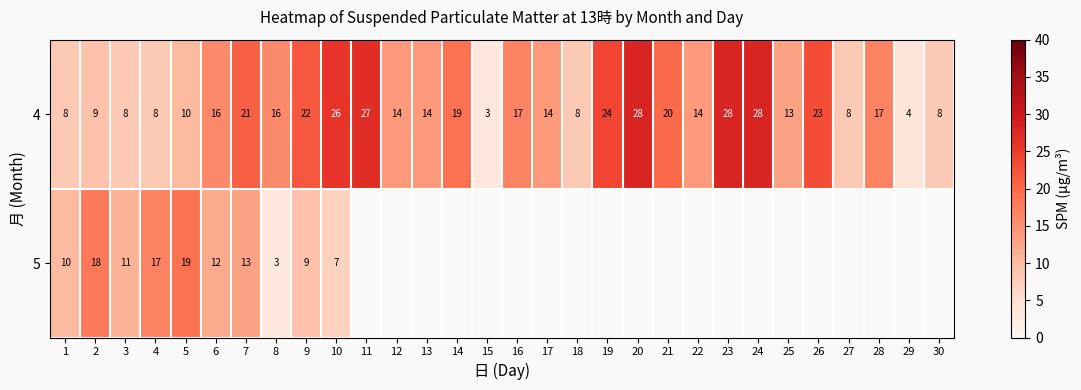

What is the total value across all series at 3?

19